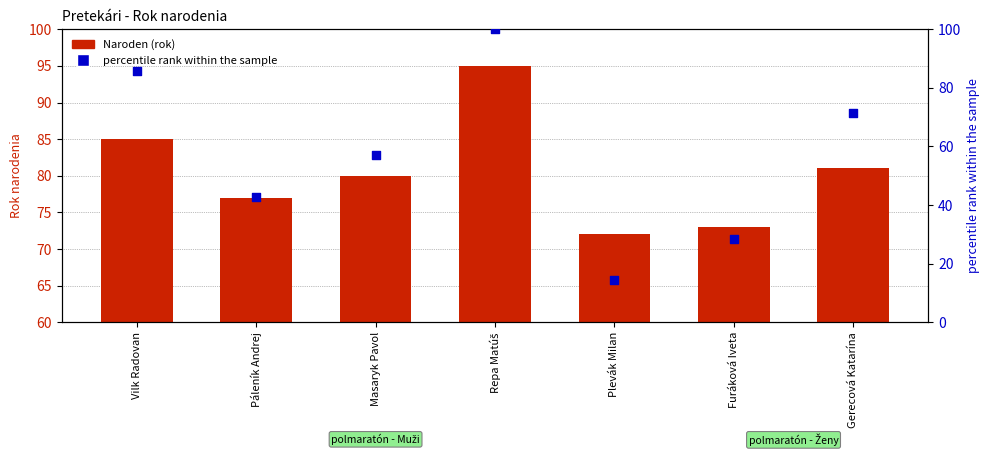

Which series has the largest total across all categories?

Naroden (rok)